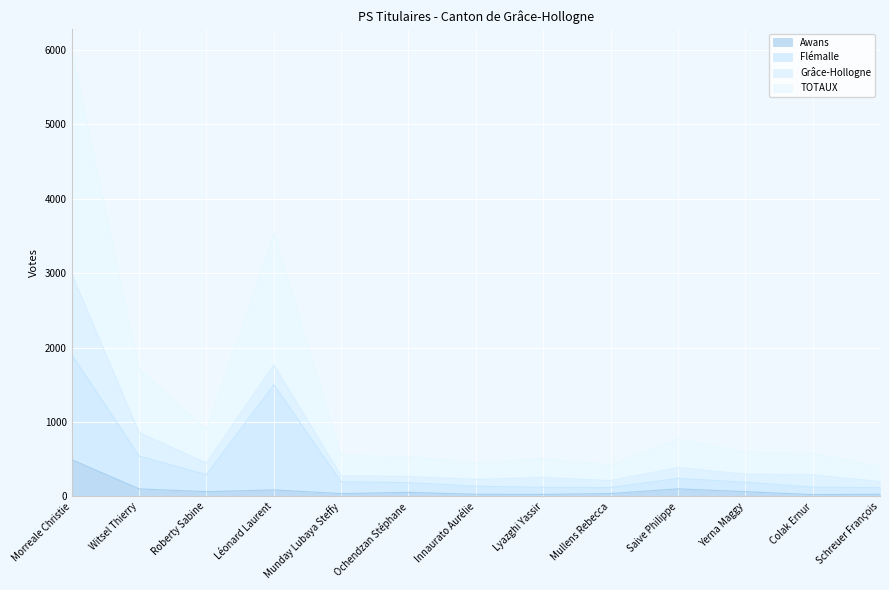

How many interior local valleys does the Awans series have?

4